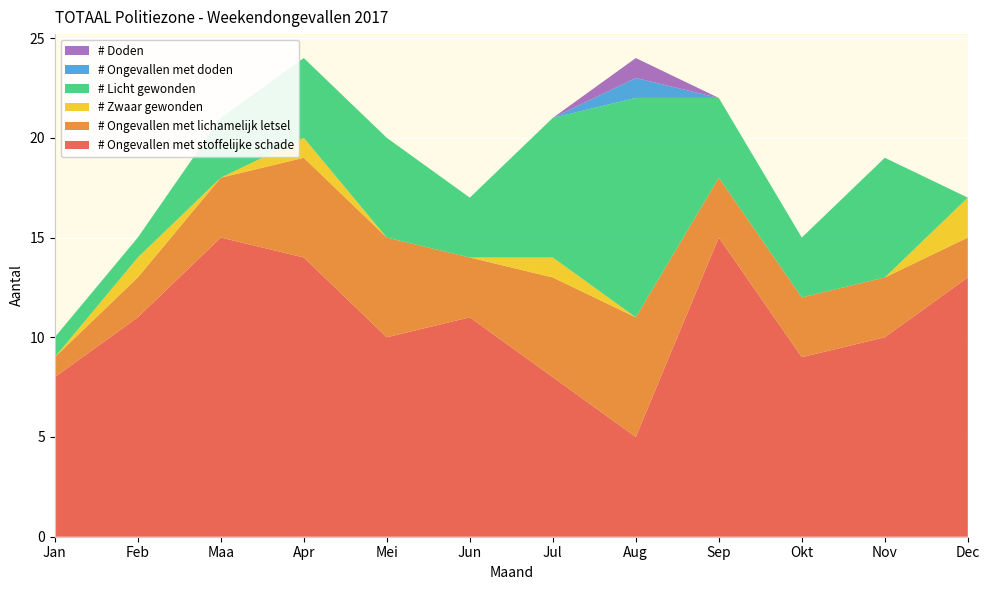

Reading left to right, what are all the values shown in this chart?

# Ongevallen met stoffelijke schade: Jan=8	Feb=11	Maa=15	Apr=14	Mei=10	Jun=11	Jul=8	Aug=5	Sep=15	Okt=9	Nov=10	Dec=13
# Ongevallen met lichamelijk letsel: Jan=1	Feb=2	Maa=3	Apr=5	Mei=5	Jun=3	Jul=5	Aug=6	Sep=3	Okt=3	Nov=3	Dec=2
# Zwaar gewonden: Jan=0	Feb=1	Maa=0	Apr=1	Mei=0	Jun=0	Jul=1	Aug=0	Sep=0	Okt=0	Nov=0	Dec=2
# Licht gewonden: Jan=1	Feb=1	Maa=3	Apr=4	Mei=5	Jun=3	Jul=7	Aug=11	Sep=4	Okt=3	Nov=6	Dec=0
# Ongevallen met doden: Jan=0	Feb=0	Maa=0	Apr=0	Mei=0	Jun=0	Jul=0	Aug=1	Sep=0	Okt=0	Nov=0	Dec=0
# Doden: Jan=0	Feb=0	Maa=0	Apr=0	Mei=0	Jun=0	Jul=0	Aug=1	Sep=0	Okt=0	Nov=0	Dec=0